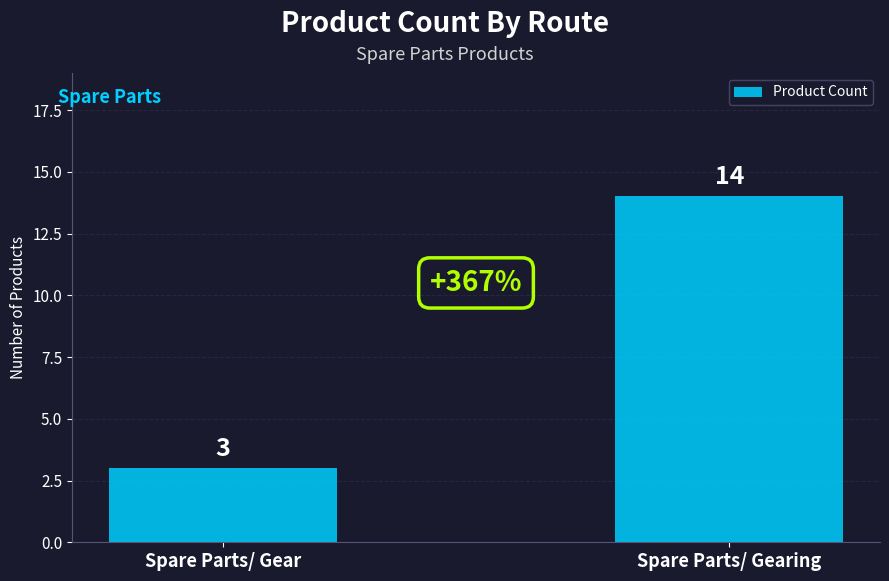

What is the value of the 2nd bar from the left?

14